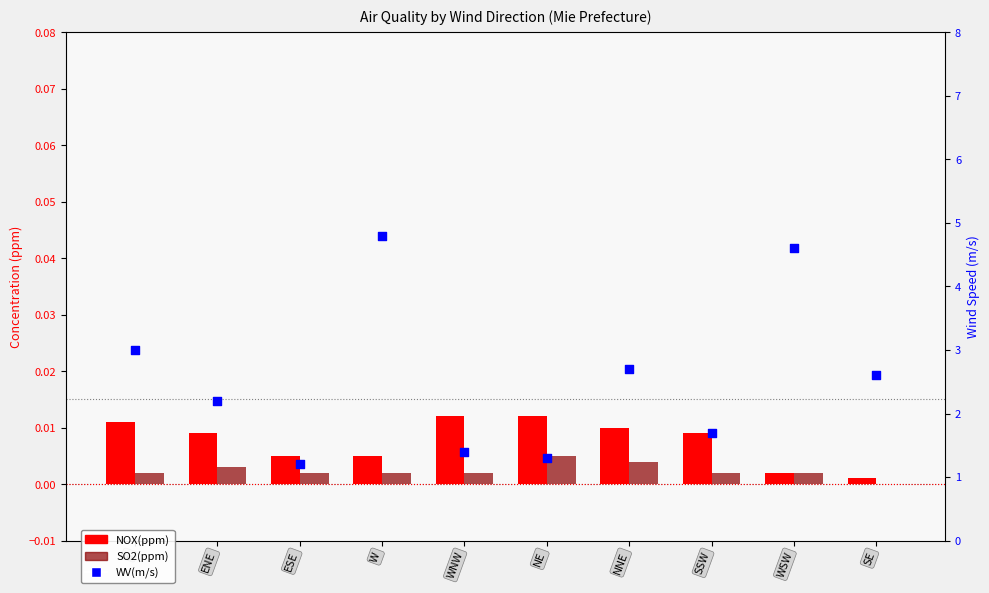

Which series has the largest total across all categories?

WV(m/s)